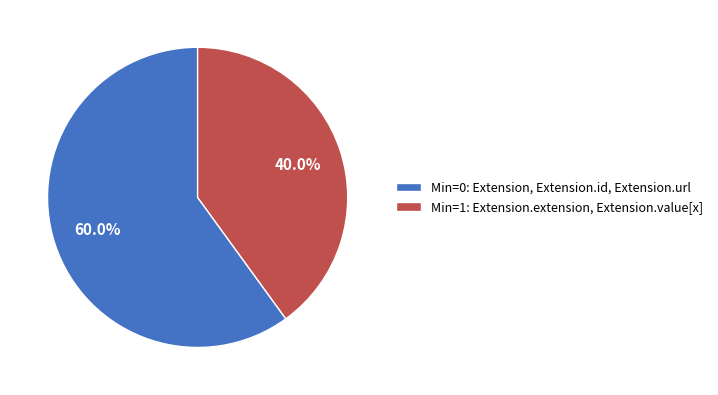

Which category has the smallest portion of the pie?

Min=1: Extension.extension, Extension.value[x]